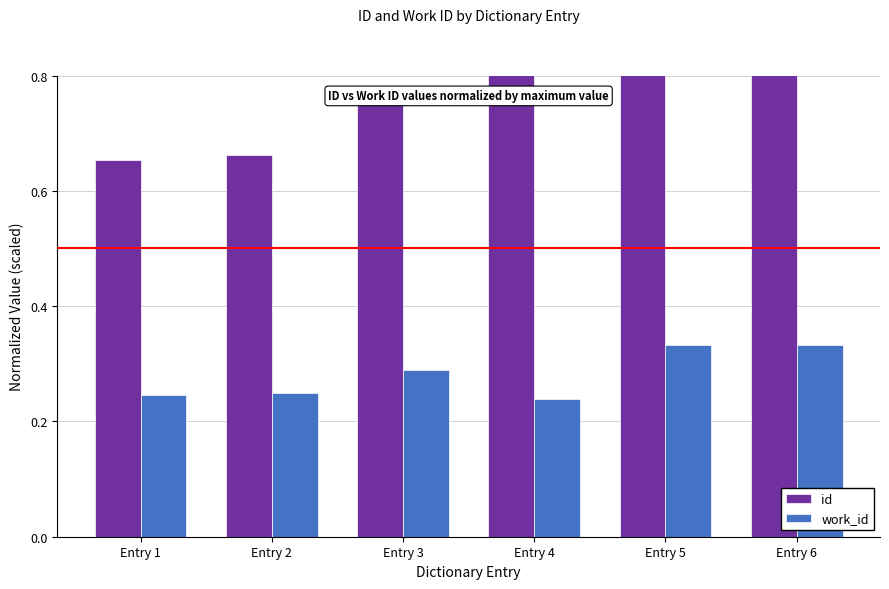

Which has a higher value, Entry 6 or Entry 1?

Entry 6